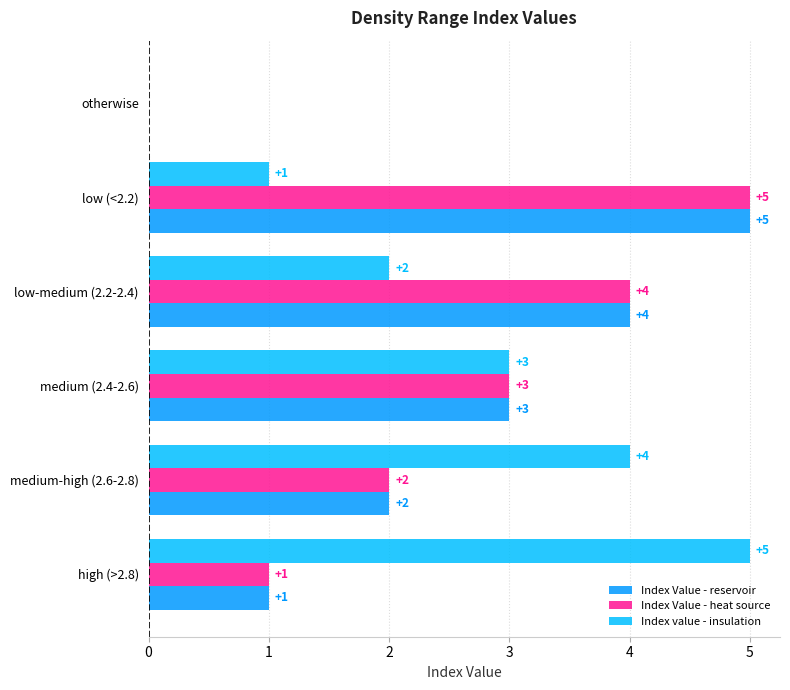

Where is Index Value - reservoir nearest to the value 2?

medium-high (2.6-2.8)